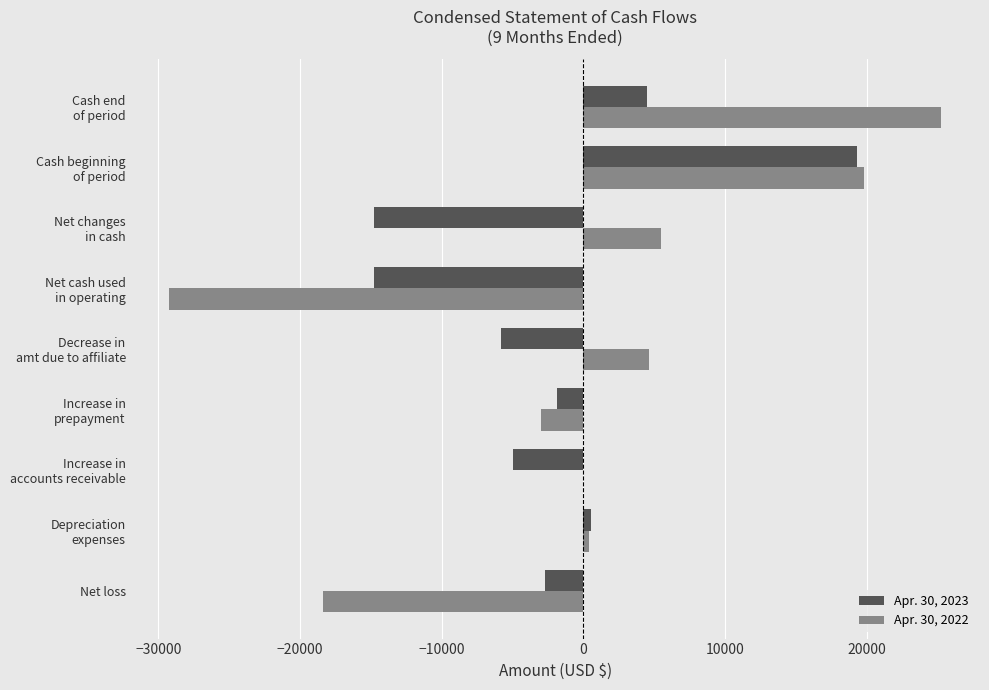

How many series are shown in this chart?

2